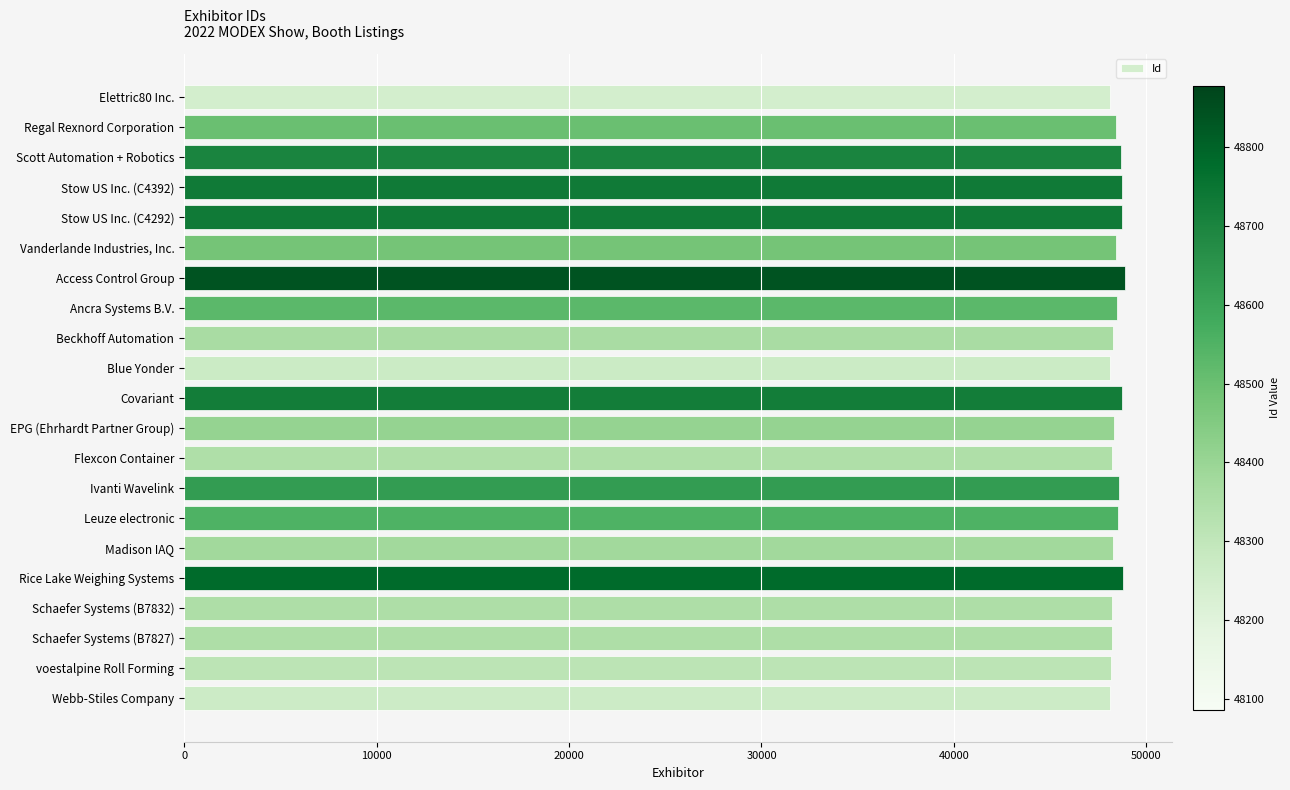

What is the value of the 14th bar from the top?

48594